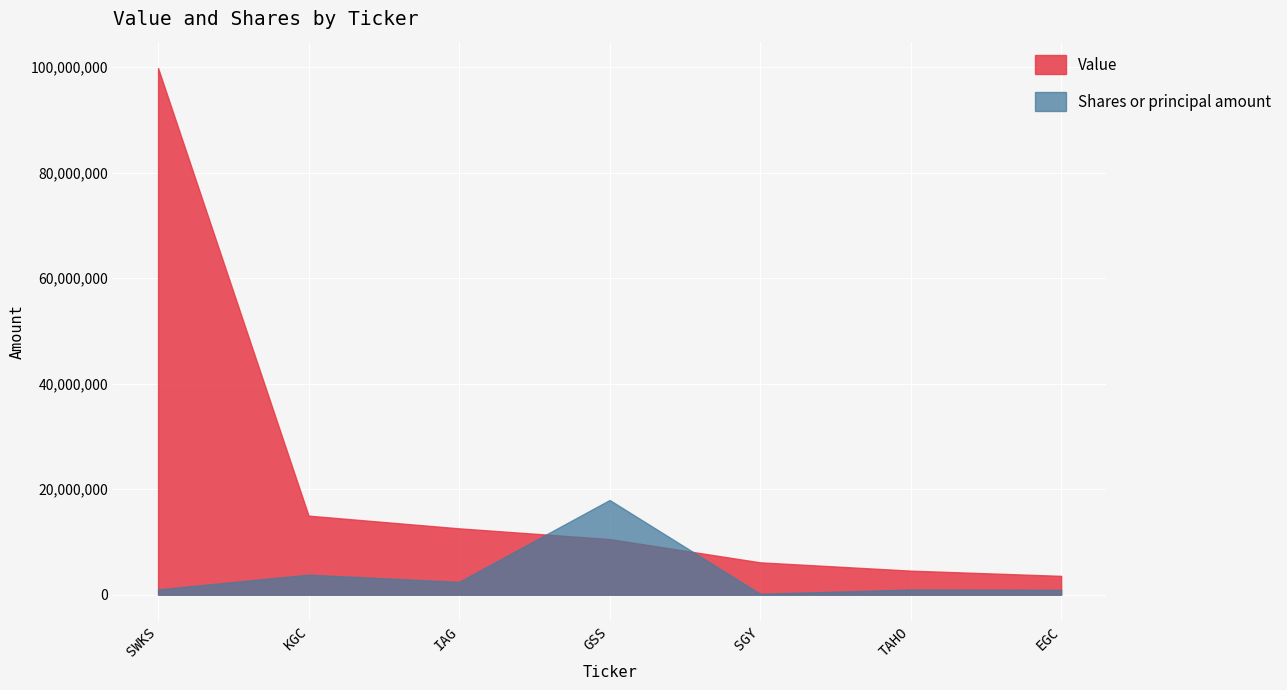

At which category is the sum across all series the highest?

SWKS